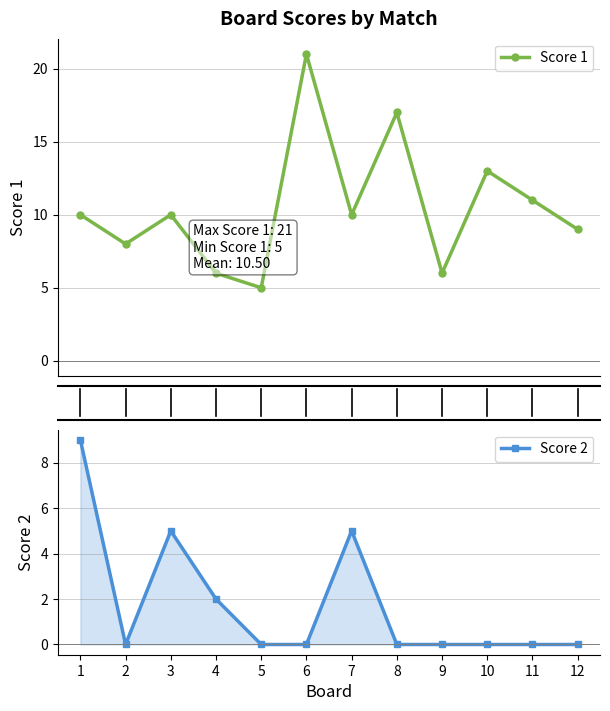

True or false: Score 2 and Score 1 cross at least once.

False